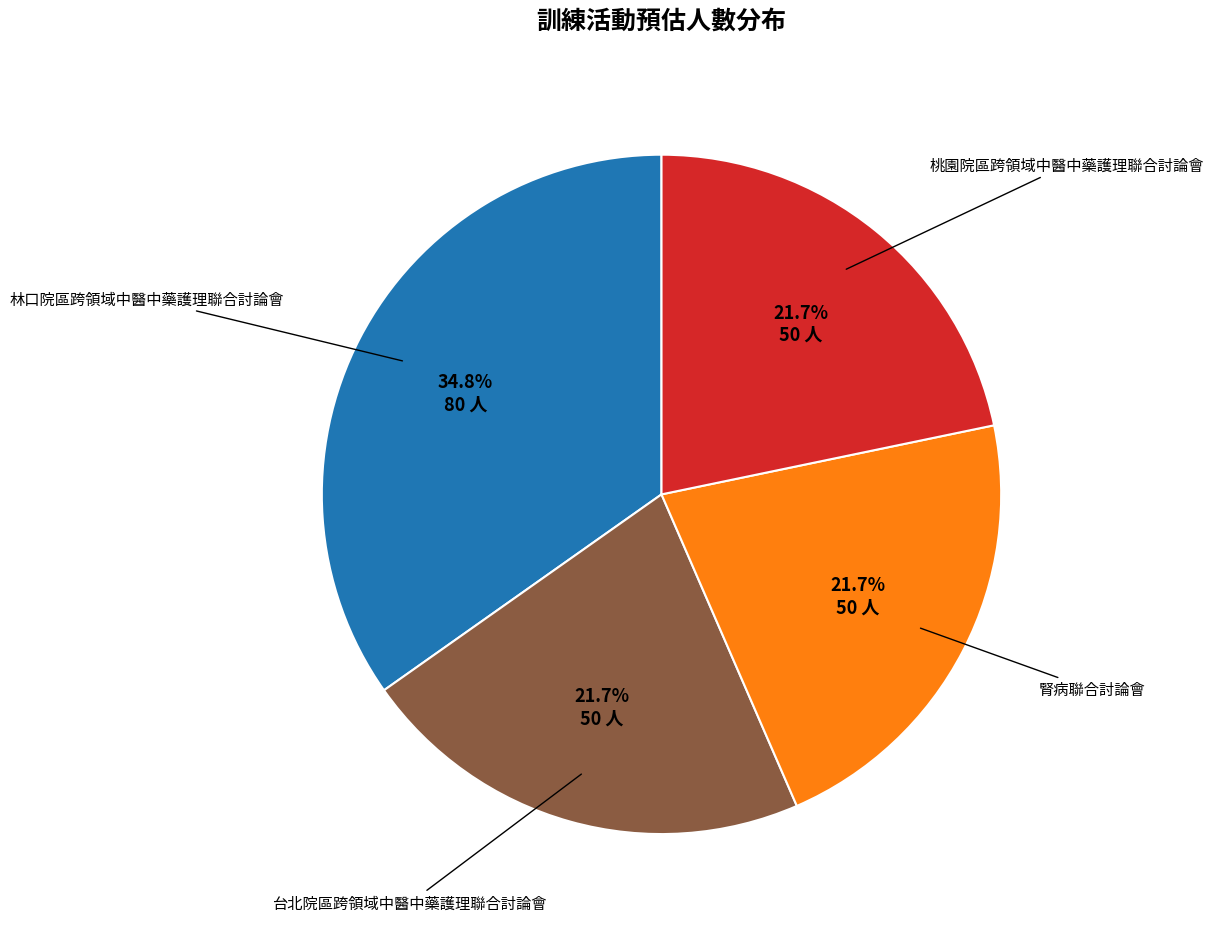

Does any single category account for the majority?

No